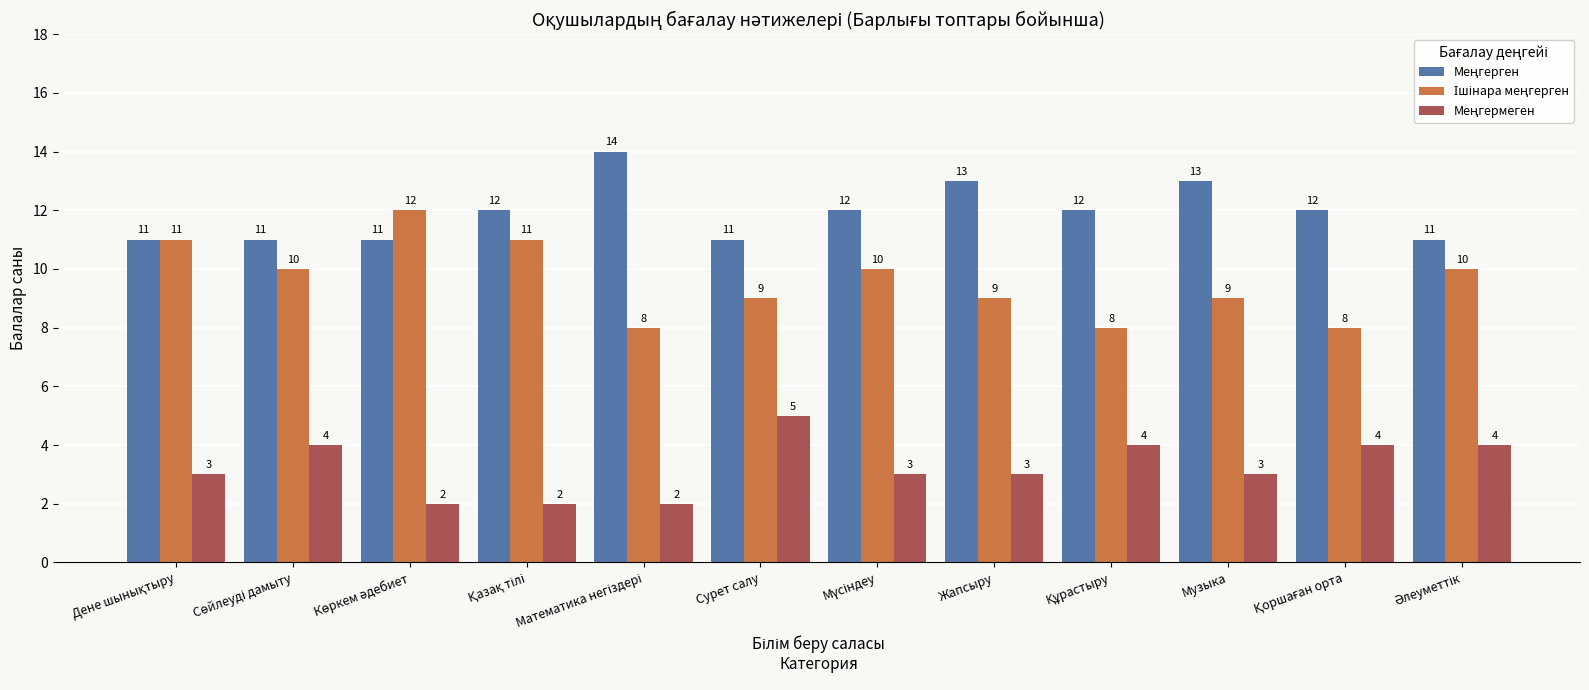

What is the maximum value shown in the chart?

14